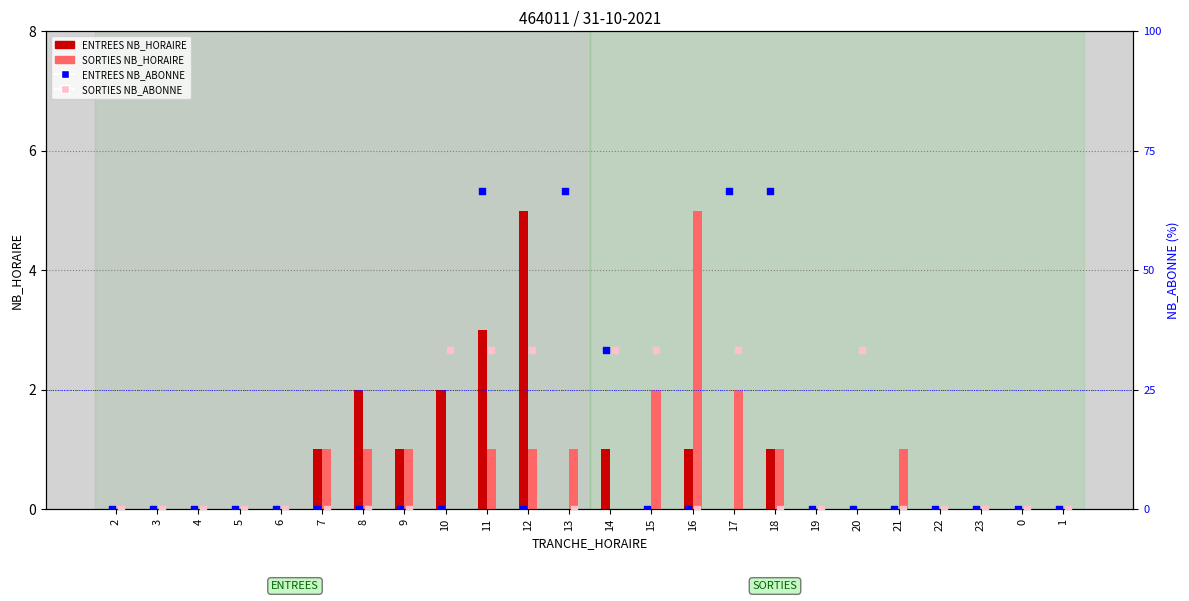

Which series reaches the minimum Y coordinate?

ENTREES NB_HORAIRE